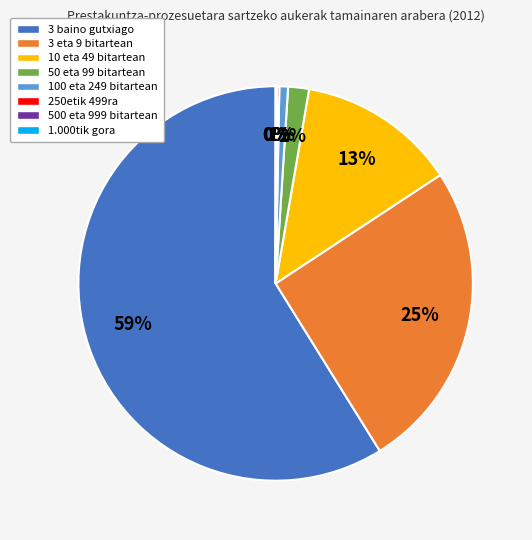

Which slice is the largest?

3 baino gutxiago